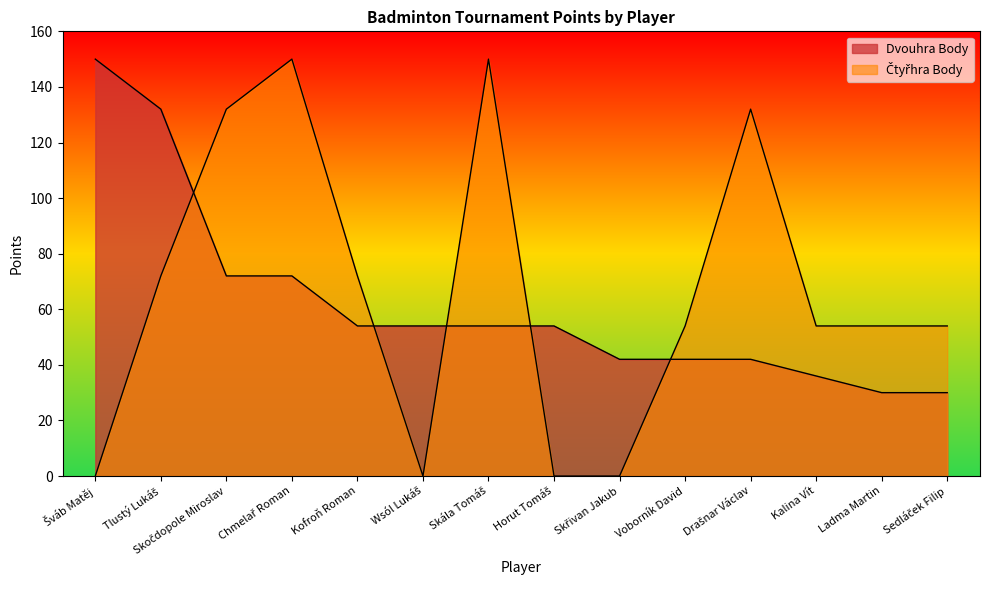

Reading left to right, extract all data points from this chart.

Dvouhra Body: Šváb Matěj=150	Tlustý Lukáš=132	Skočdopole Miroslav=72	Chmelař Roman=72	Kofroň Roman=54	Wsól Lukáš=54	Skála Tomáš=54	Horut Tomáš=54	Skřivan Jakub=42	Voborník David=42	Drašnar Václav=42	Kalina Vít=36	Ladma Martin=30	Sedláček Filip=30
Čtyřhra Body: Šváb Matěj=0	Tlustý Lukáš=72	Skočdopole Miroslav=132	Chmelař Roman=150	Kofroň Roman=72	Wsól Lukáš=0	Skála Tomáš=150	Horut Tomáš=0	Skřivan Jakub=0	Voborník David=54	Drašnar Václav=132	Kalina Vít=54	Ladma Martin=54	Sedláček Filip=54